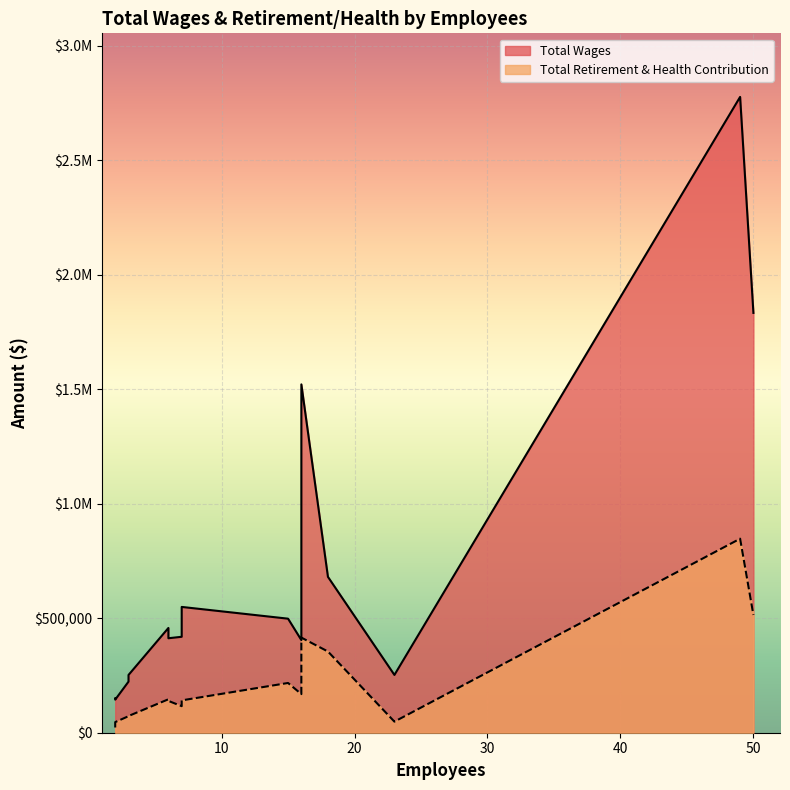

True or false: Total Retirement & Health Contribution has more than 2 points higher than both neighbors.

True